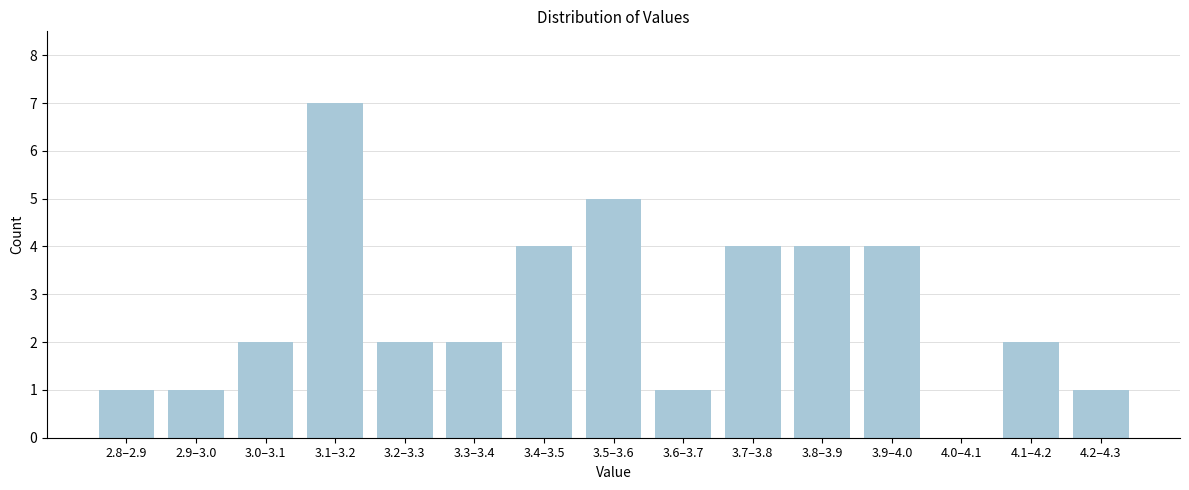

Reading left to right, extract all data points from this chart.

2.8–2.9=1	2.9–3.0=1	3.0–3.1=2	3.1–3.2=7	3.2–3.3=2	3.3–3.4=2	3.4–3.5=4	3.5–3.6=5	3.6–3.7=1	3.7–3.8=4	3.8–3.9=4	3.9–4.0=4	4.0–4.1=0	4.1–4.2=2	4.2–4.3=1